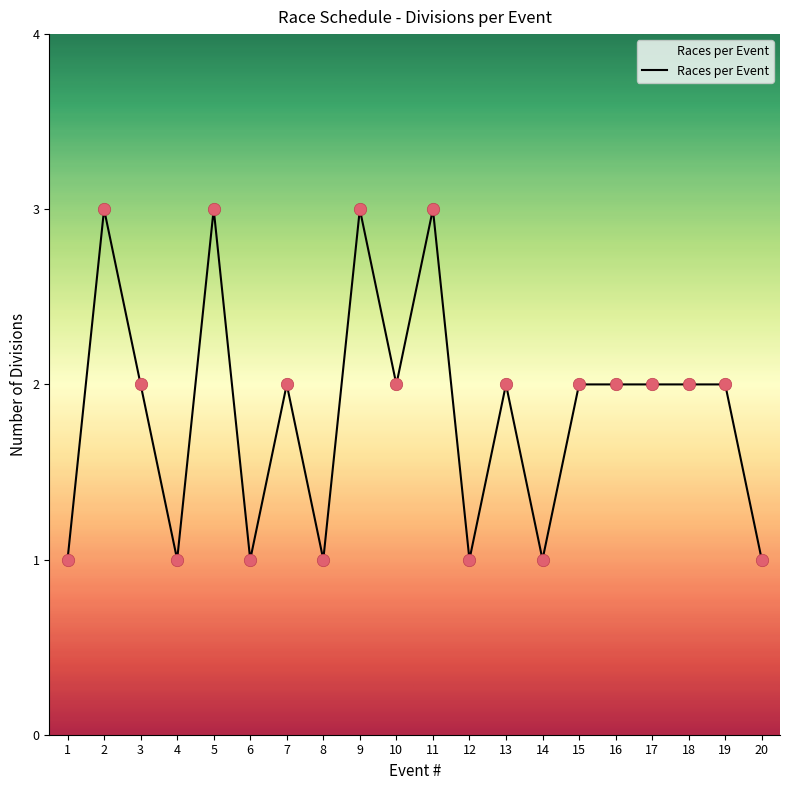

Which has a higher value, 13 or 5?

5